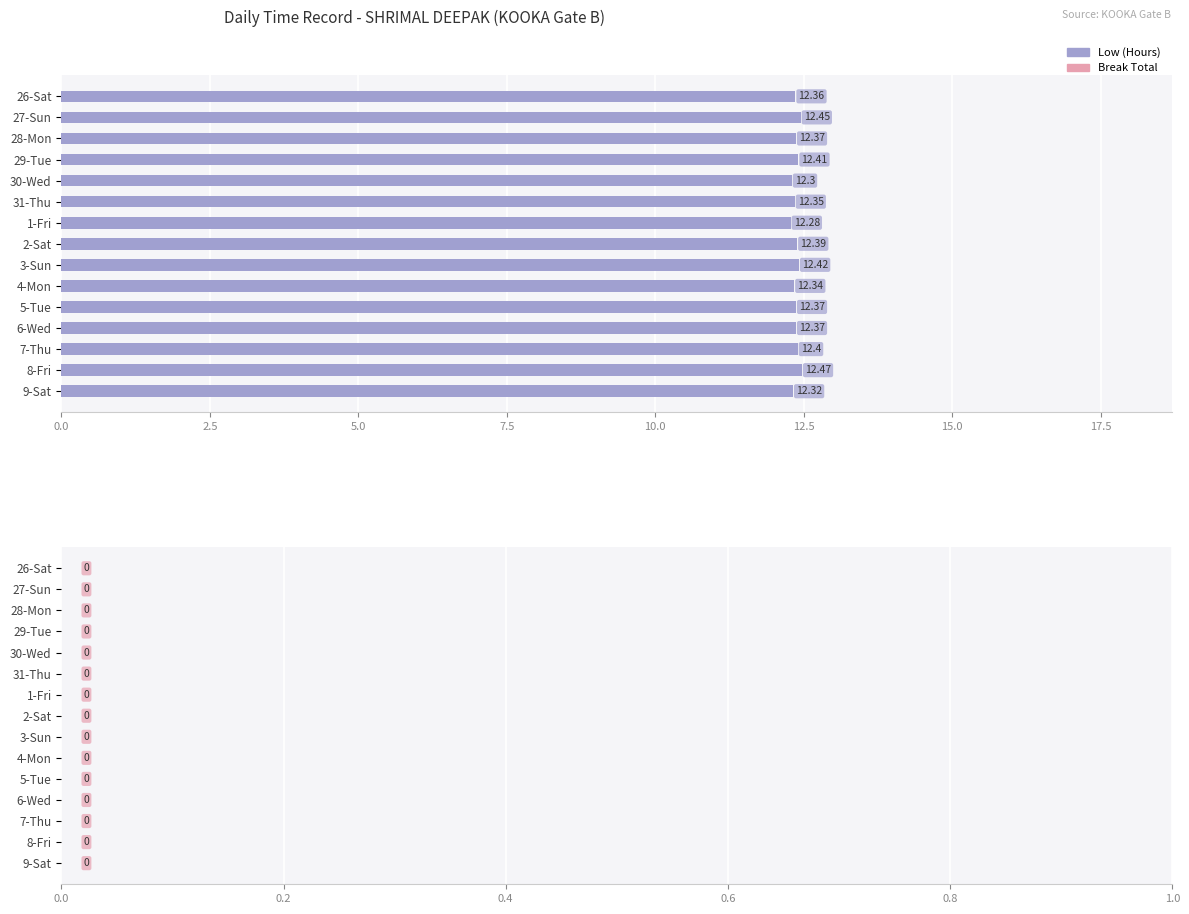

What is the sum of the values at 3-Sun and 29-Tue?

24.8